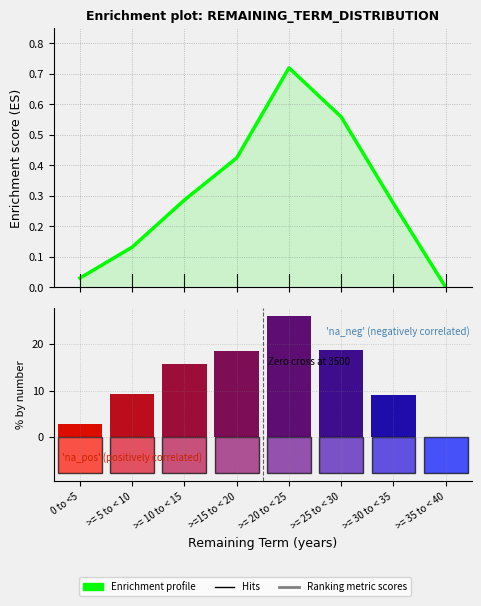

Is it true that by number equals 15.7 at >= 10 to < 15?

True